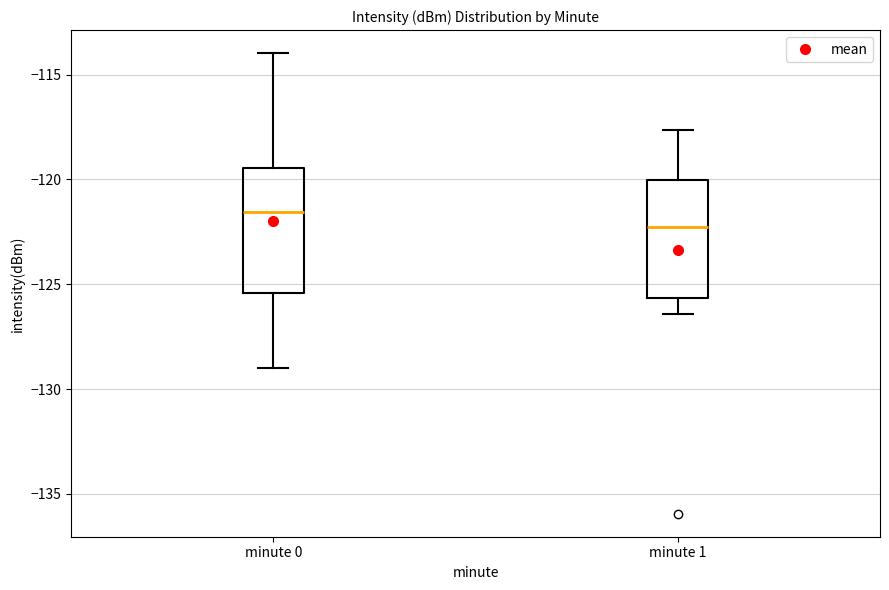

Reading left to right, transcribe this box plot: for each box, give where its median line is, the range the box spans, and where its two whiskers end, as read against the y-axis. The values are not printed on the chart, so give them approximately, as read against the axis.

minute 0: median -121.5, box -125.5 to -119.5, whiskers -129.0 to -114.0
minute 1: median -122.5, box -125.5 to -120.0, whiskers -126.5 to -117.5